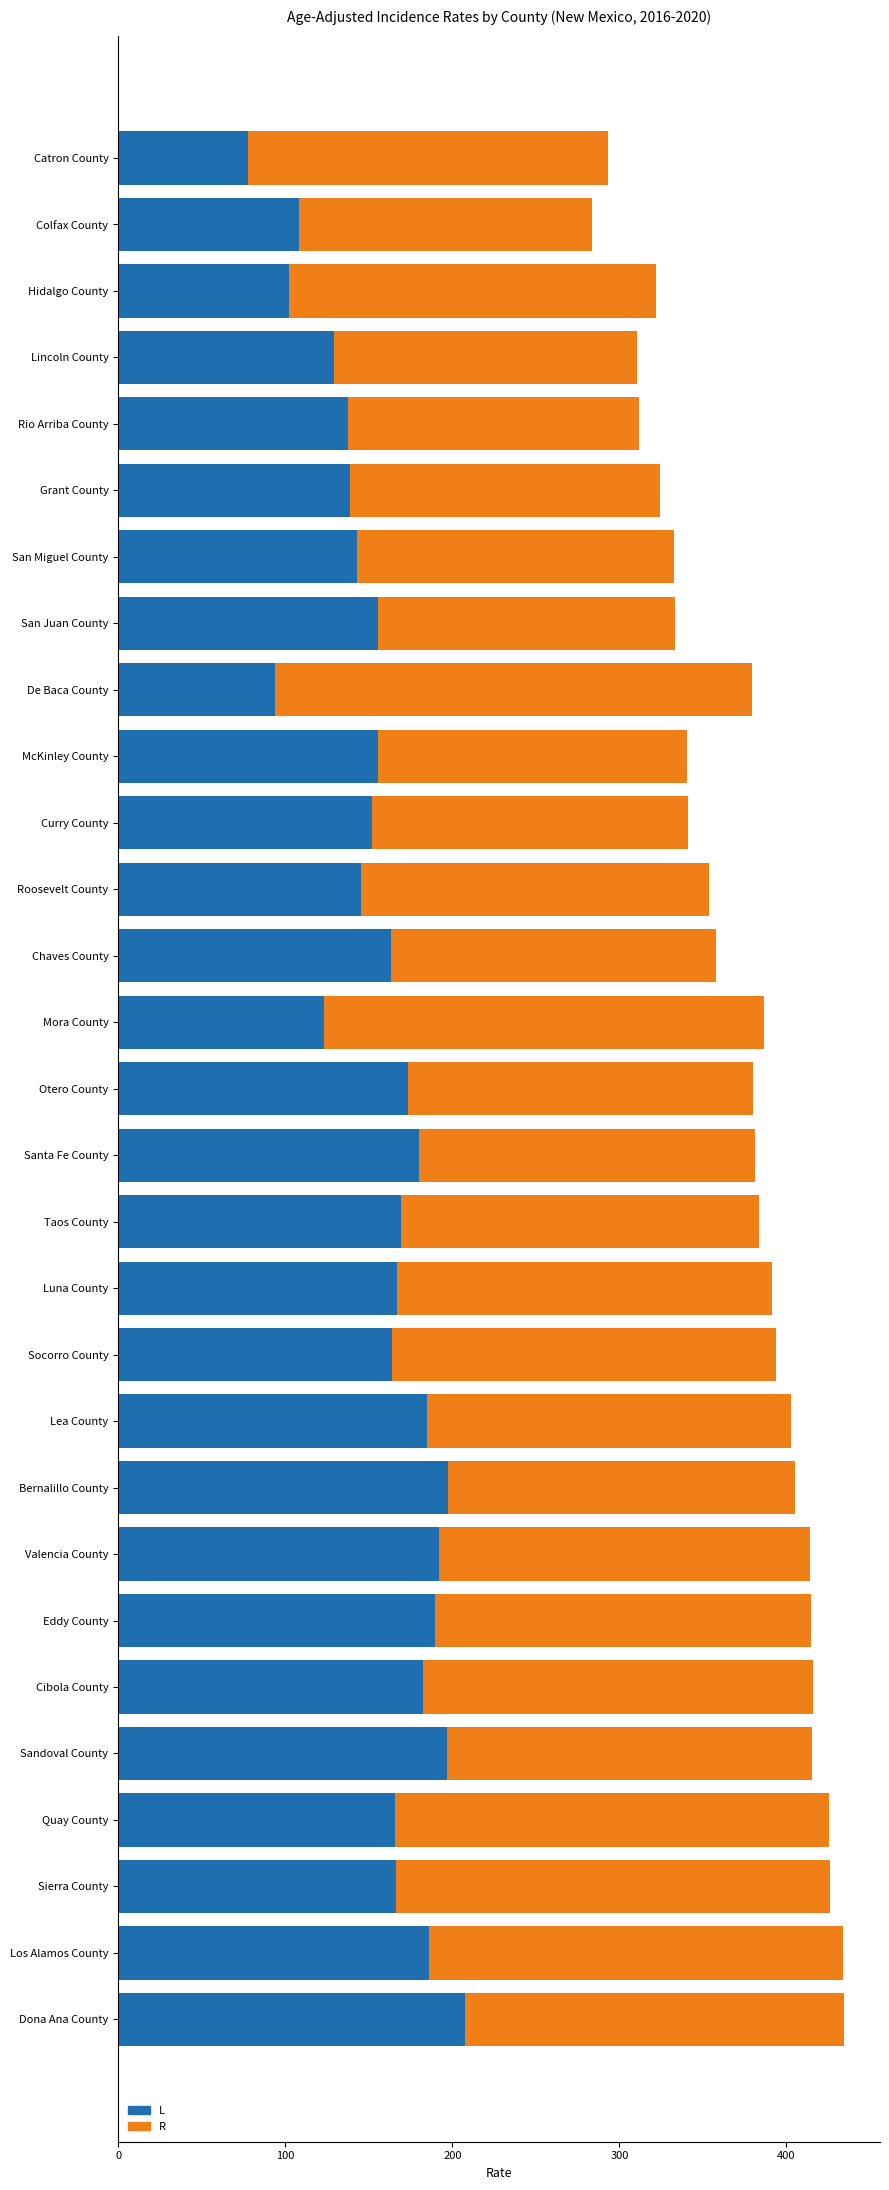

List the series in order of their overall mean, highest first.

R, L